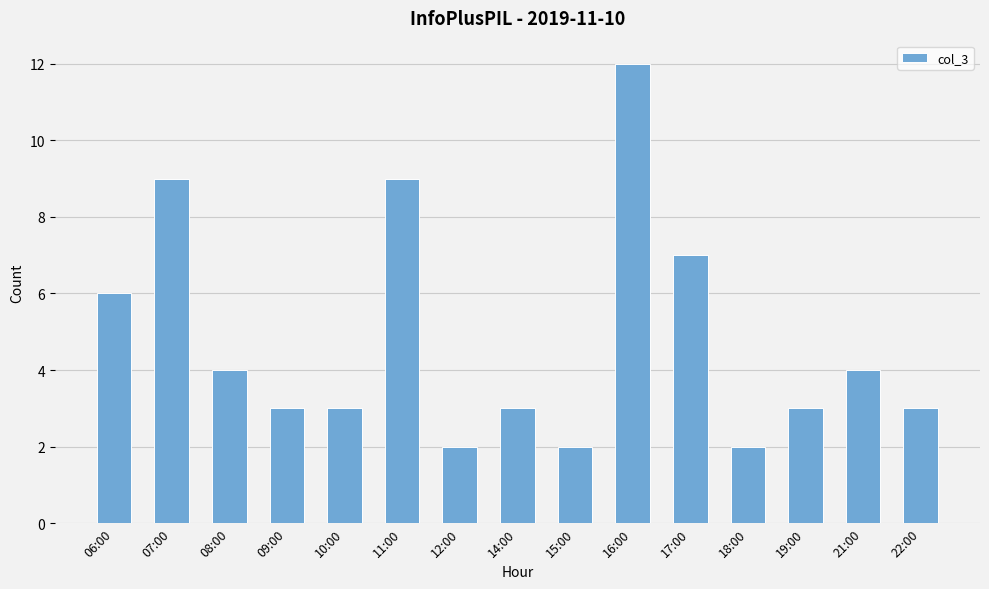

What is the maximum value shown in the chart?

12